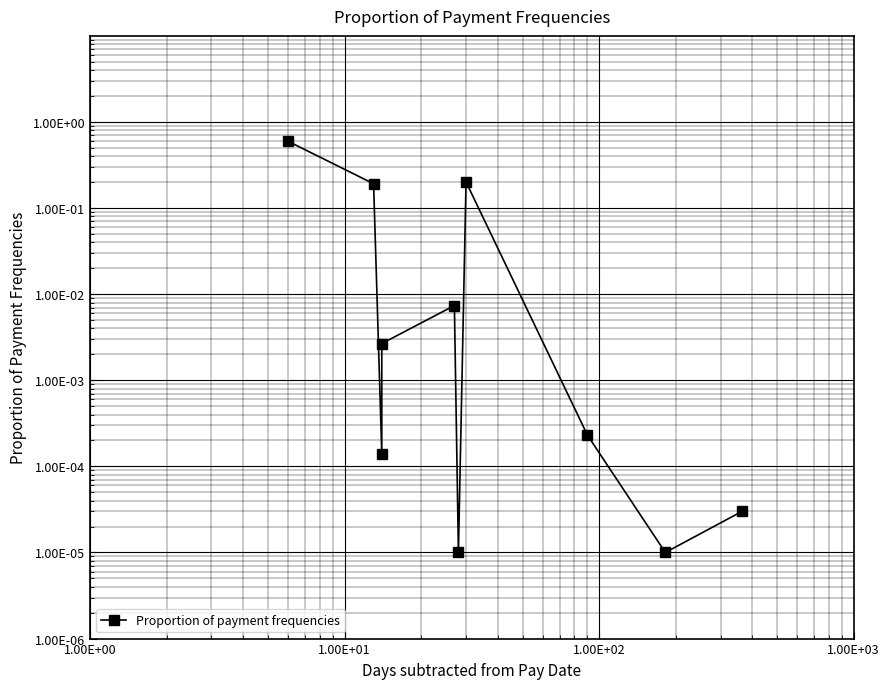

True or false: the data has more than 1 interior local peaks.

True